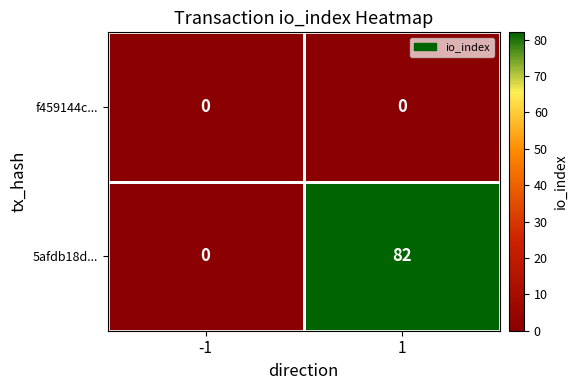

What is the greatest value displayed?

82